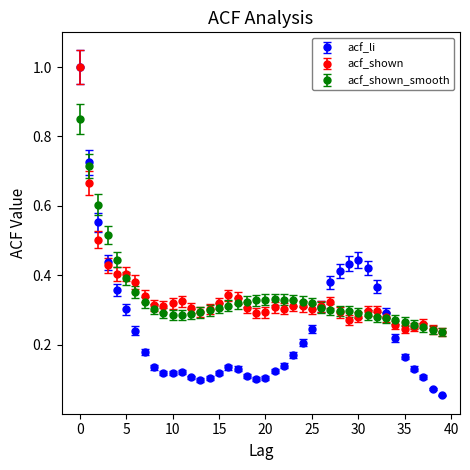

What are all the series names shown in the legend?

acf_li, acf_shown, acf_shown_smooth